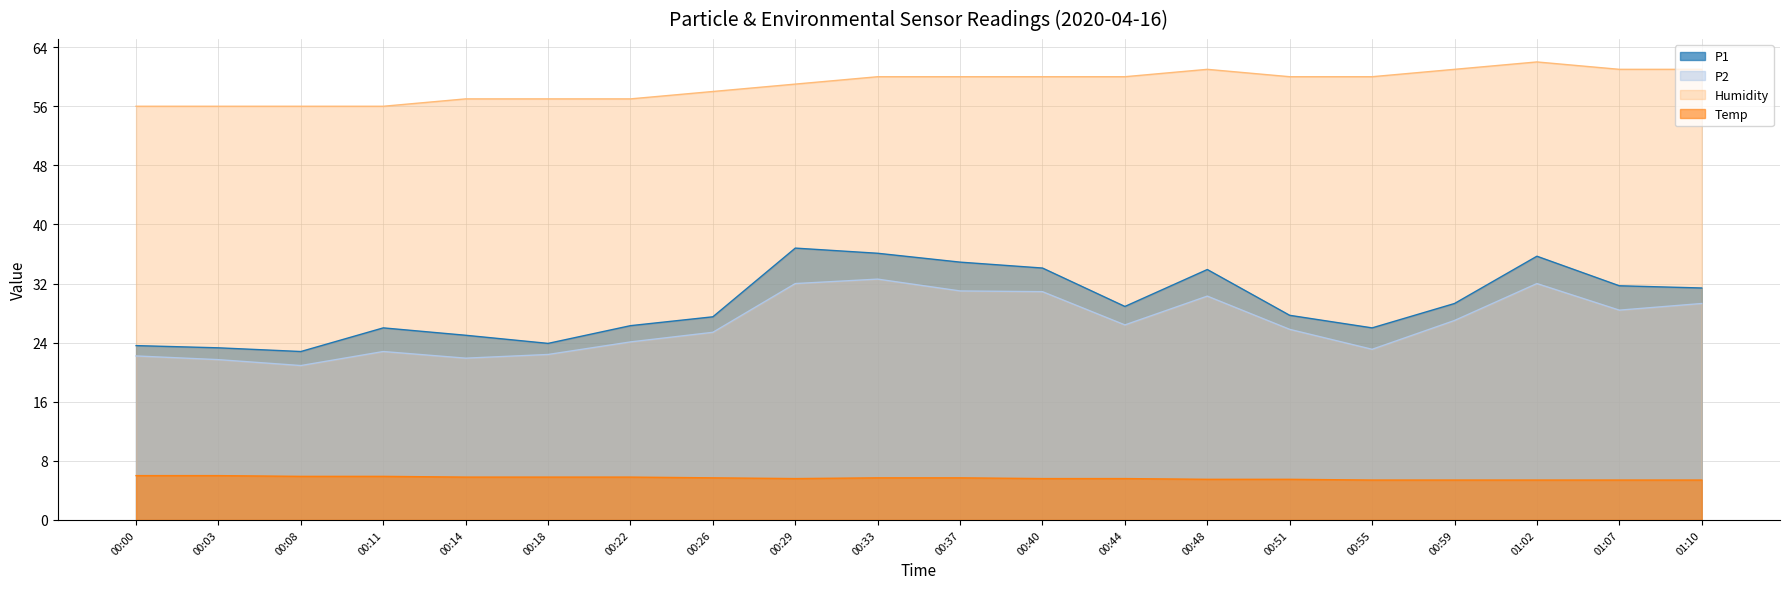

What is the sum of all P2 values?

530.2